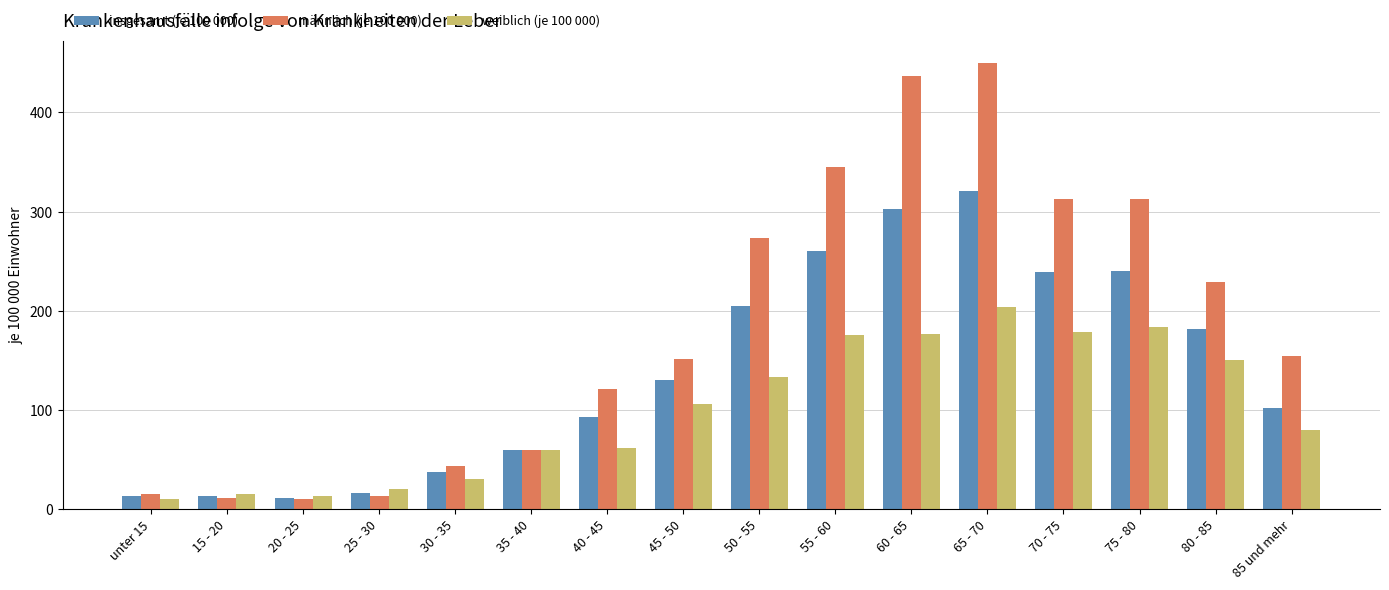

Is it true that weiblich (je 100 000) equals 178.9 at 70 - 75?

True